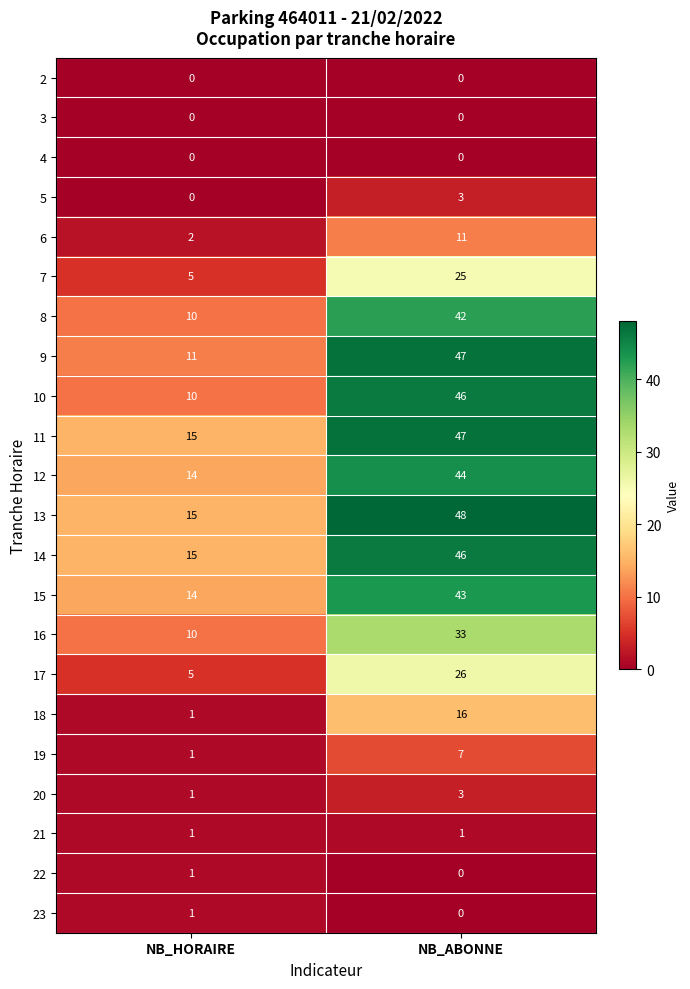

What is the difference between the highest and lowest values at NB_ABONNE?

48